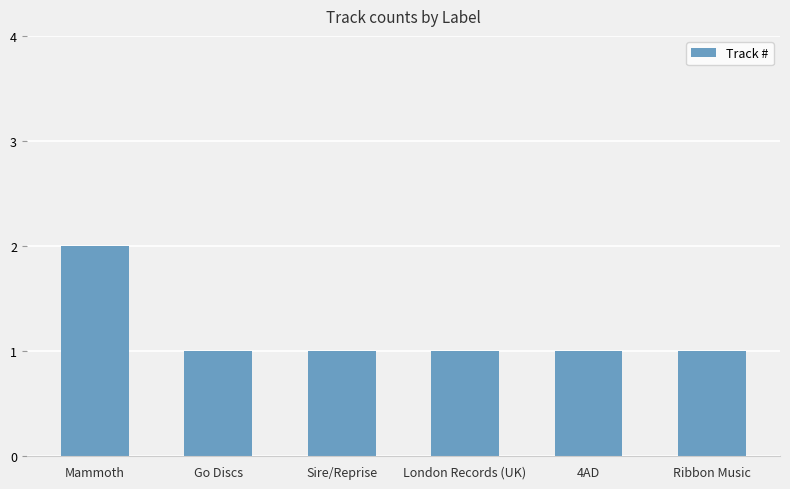

How many data points does each series have?

6